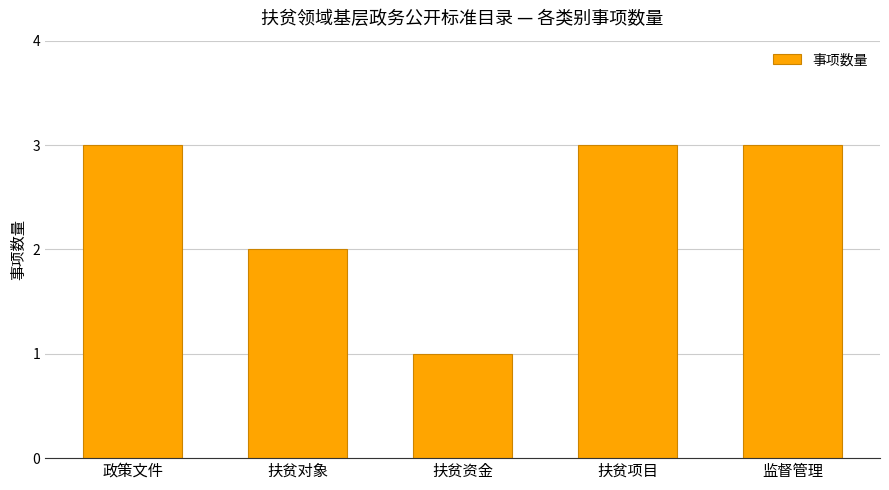

Are the bars horizontal?

No